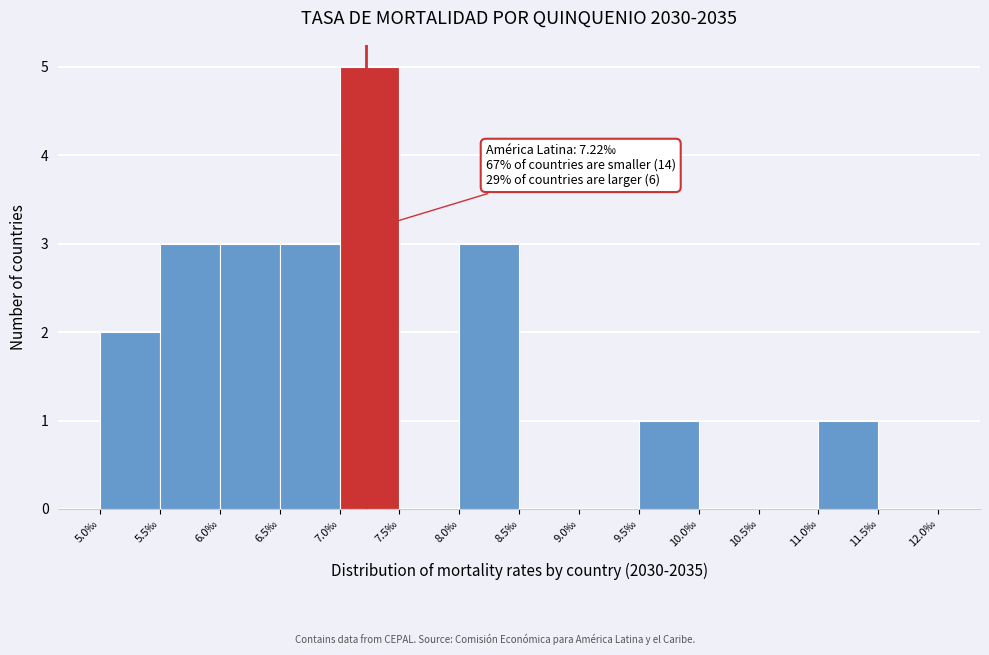

Which range on the x-axis has the tallest bar?

7.0 to 7.5